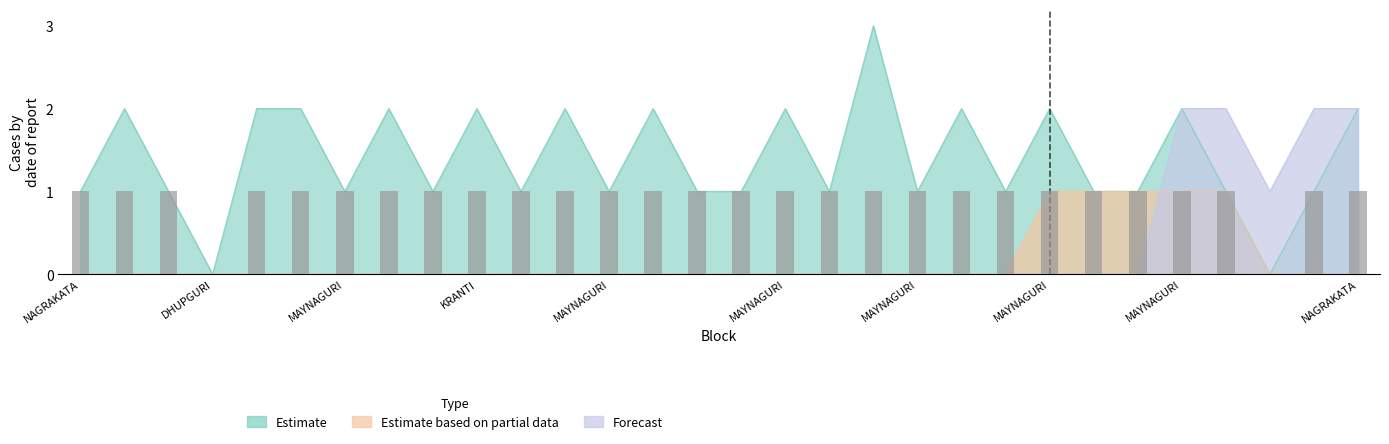

Which series has the largest range (max minus min)?

Estimate